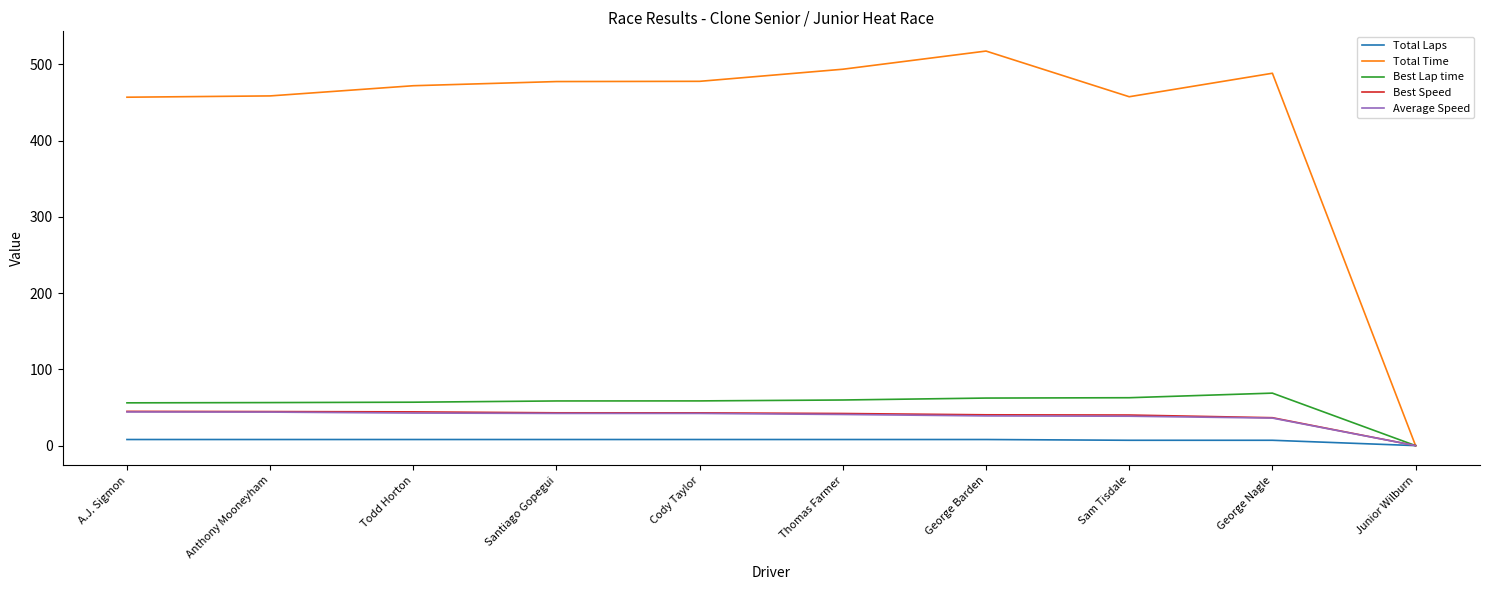

Which series has the largest total across all categories?

Total Time